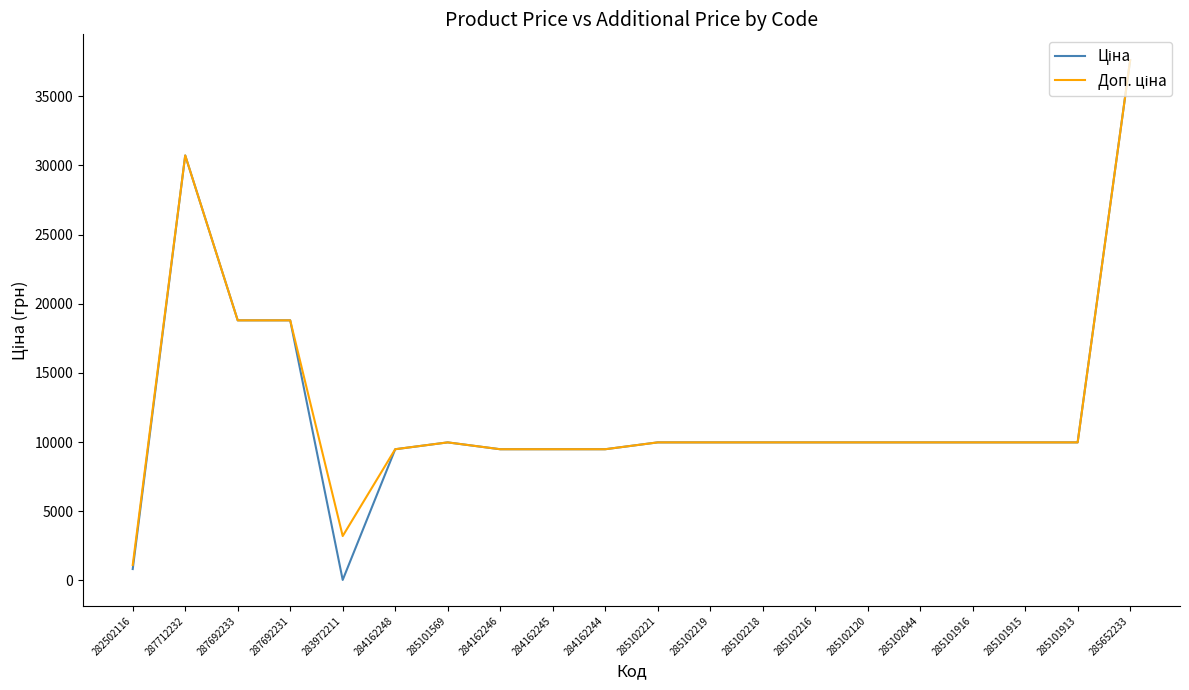

At which category does the chart reach its peak across all series?

285652233